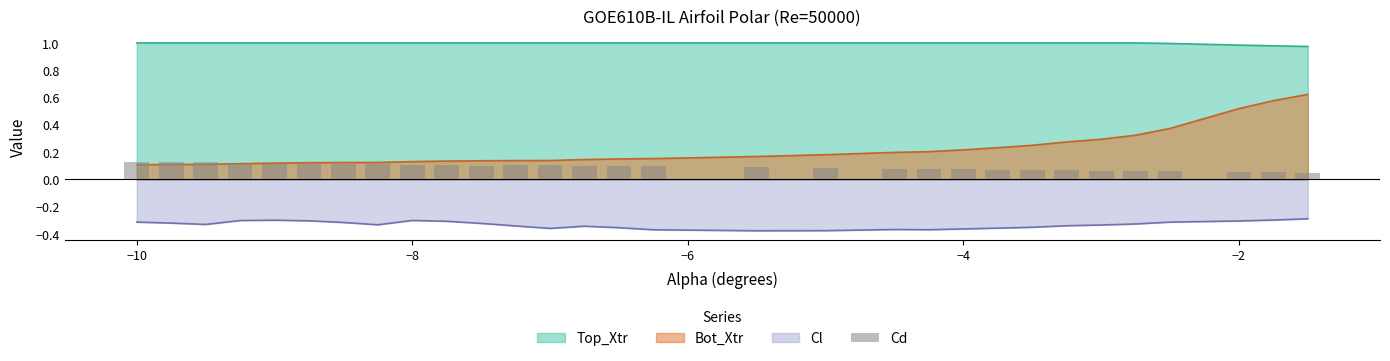

How many values are between 0 and 1?

30